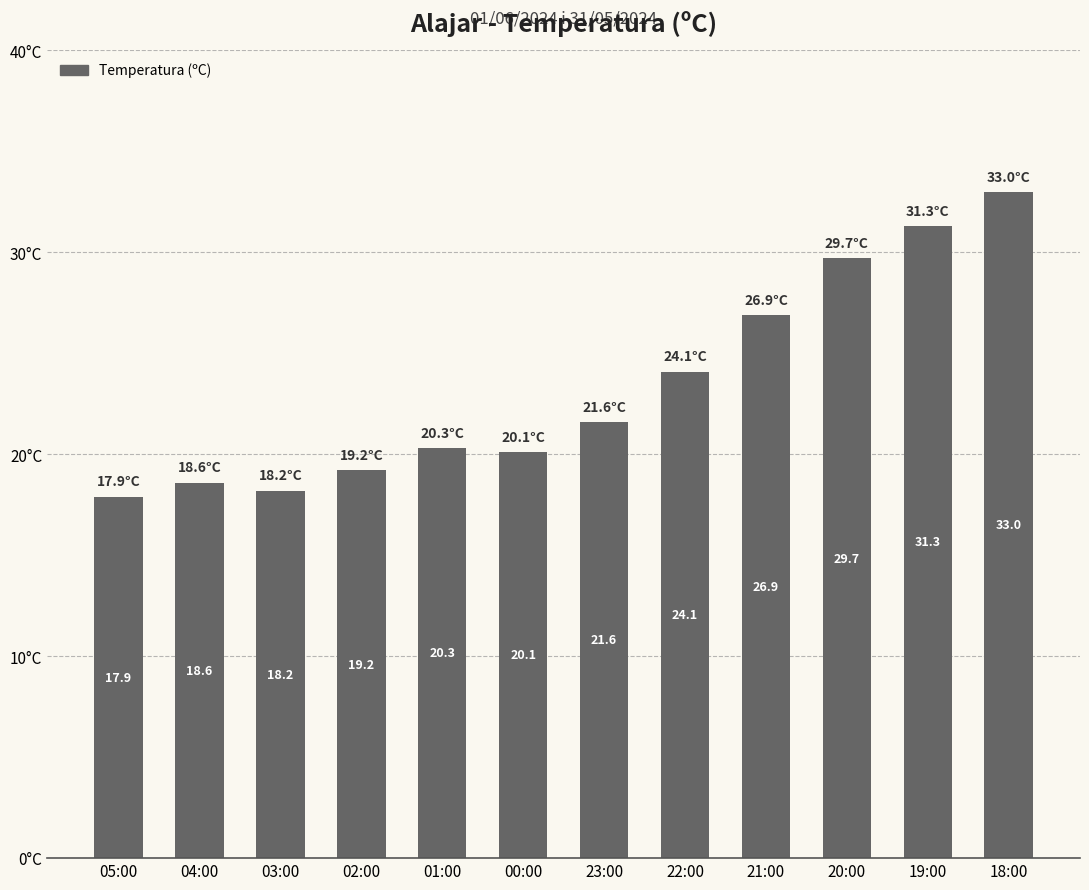

The value at 01:00 is 27.8. True or false?

False